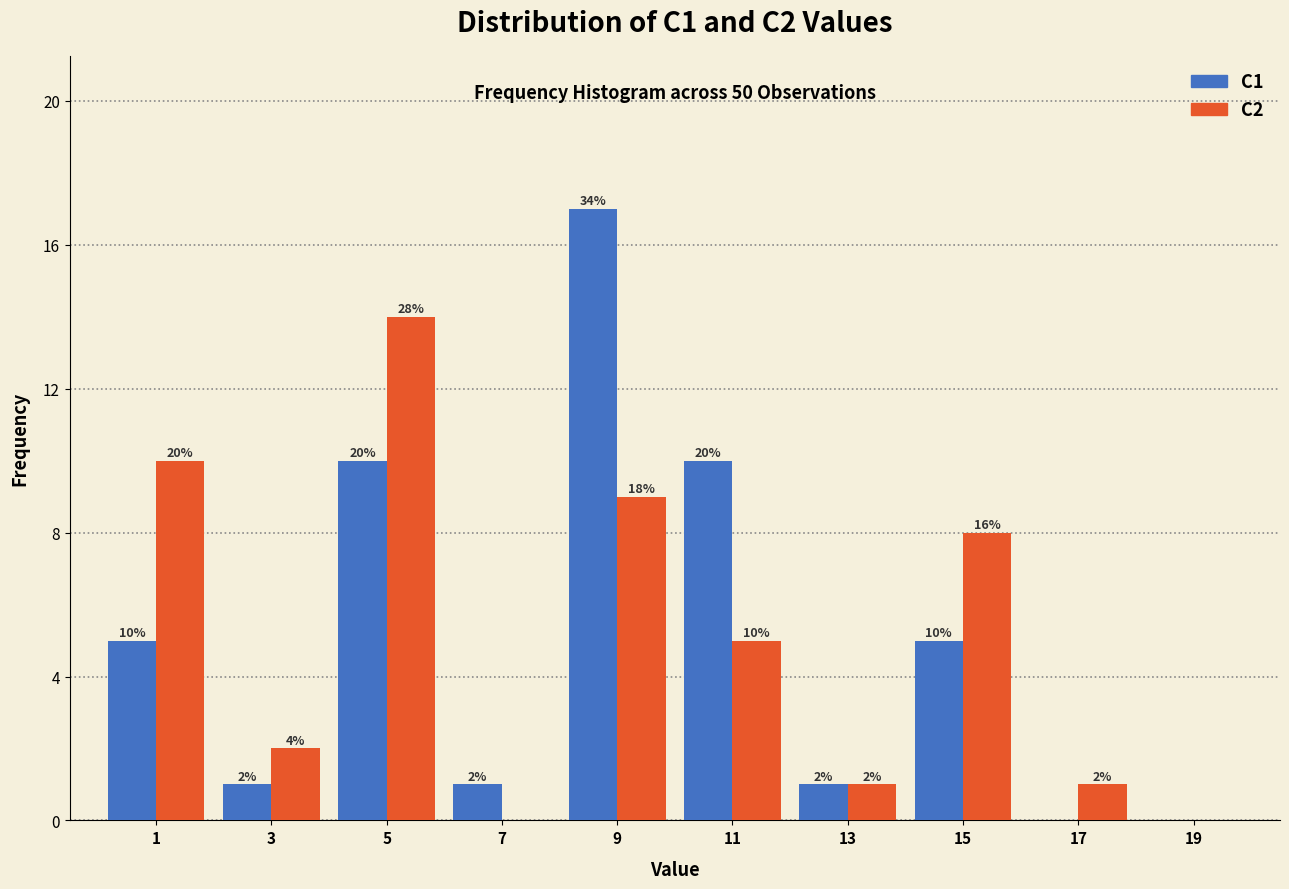

Reading left to right, list all the values displayed in this chart.

C1: 1=5	3=1	5=10	7=1	9=17	11=10	13=1	15=5	17=0	19=0
C2: 1=10	3=2	5=14	7=0	9=9	11=5	13=1	15=8	17=1	19=0